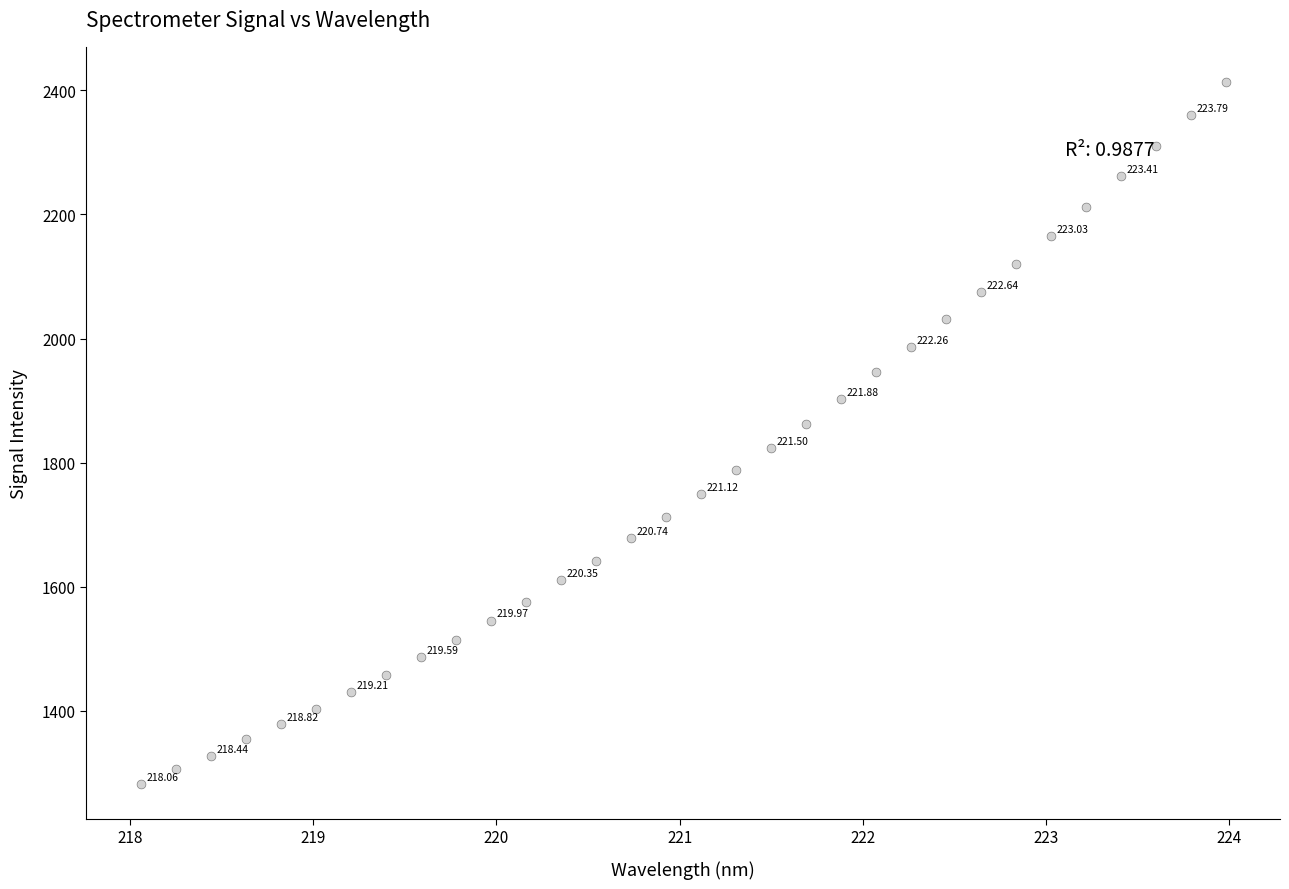

What is the range of X values (max minus min)?

5.9